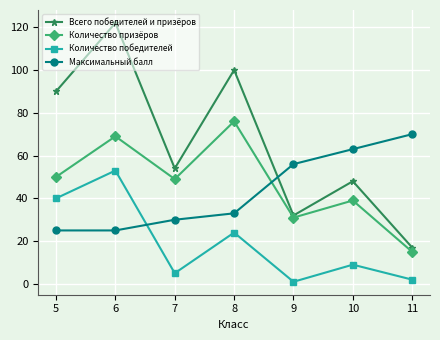

How many interior local peaks does the Количество победителей series have?

3